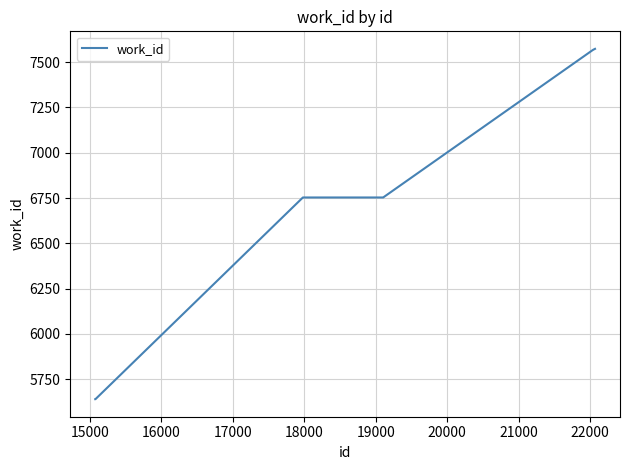

What is the maximum value shown in the chart?

7573